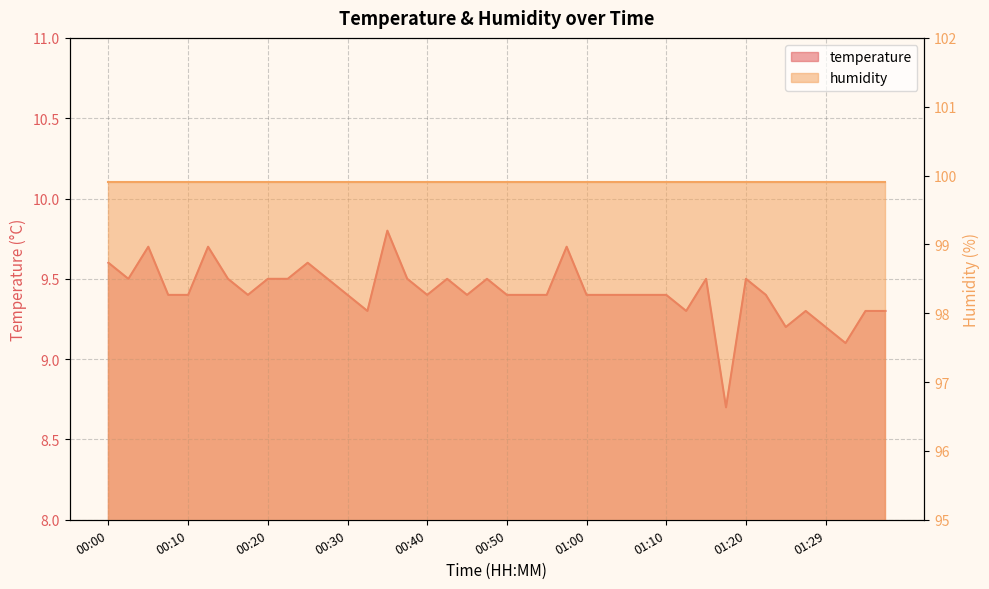

Where is the first local maximum?

00:05